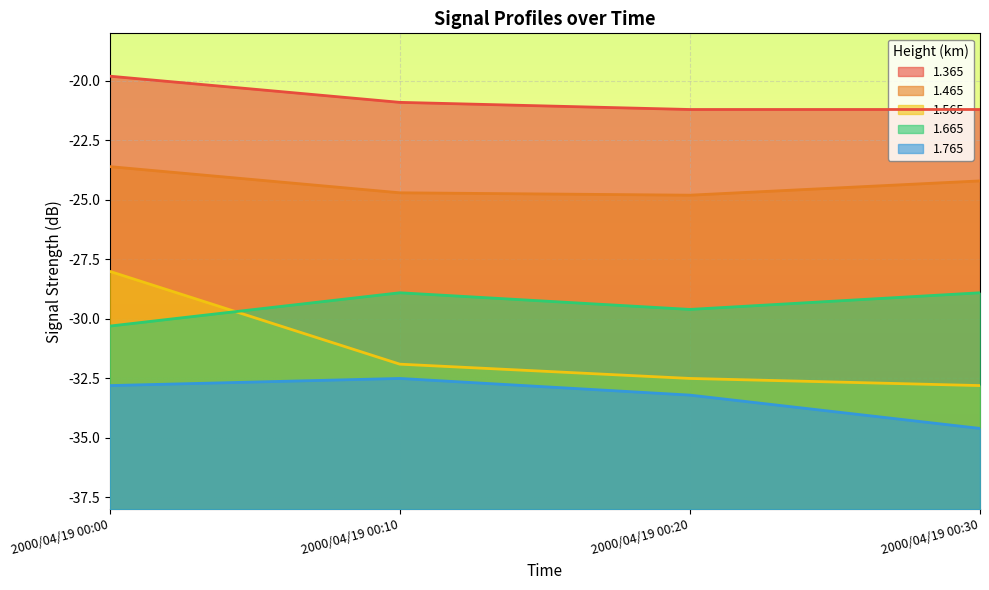

How many series are shown in this chart?

5